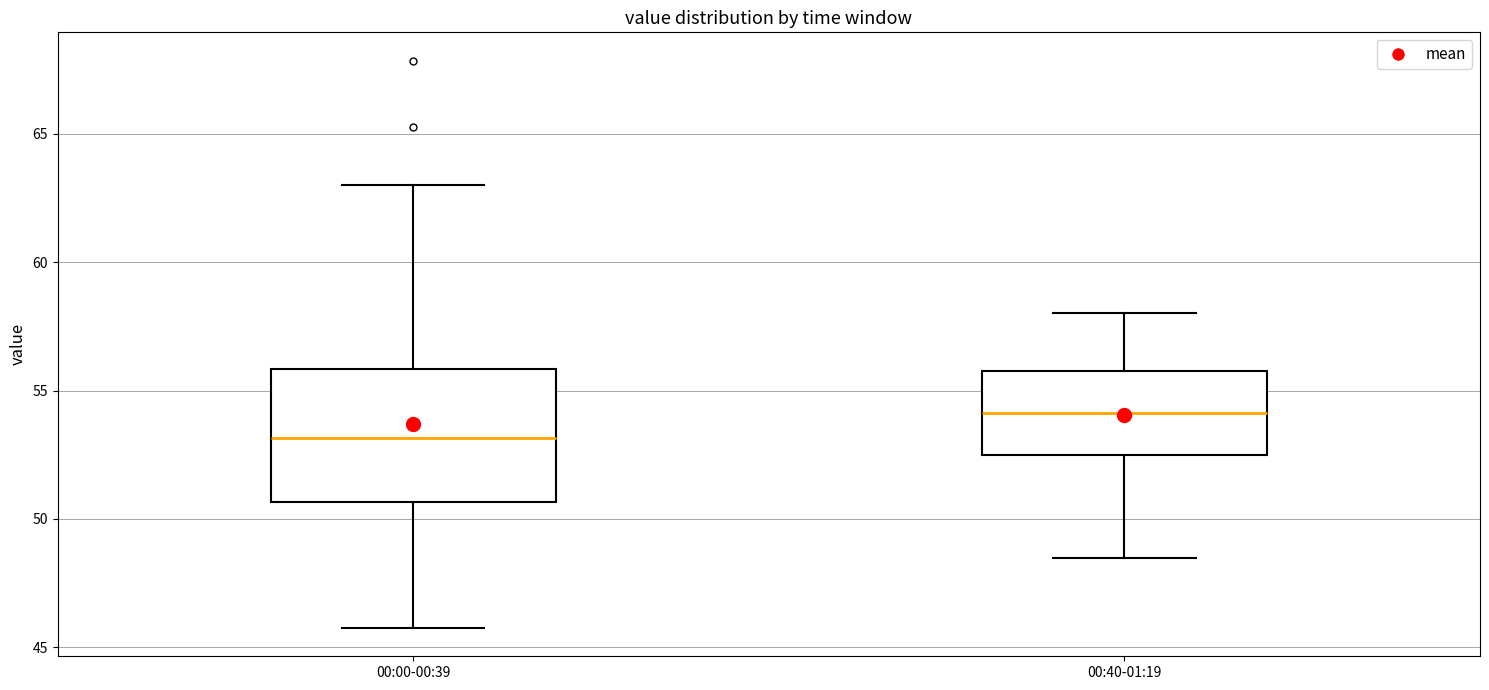

Reading left to right, transcribe this box plot: for each box, give where its median line is, the range the box spans, and where its two whiskers end, as read against the y-axis. The values are not printed on the chart, so give them approximately, as read against the axis.

00:00-00:39: median 53.0, box 50.5 to 56.0, whiskers 46.0 to 63.0
00:40-01:19: median 54.0, box 52.5 to 56.0, whiskers 48.5 to 58.0